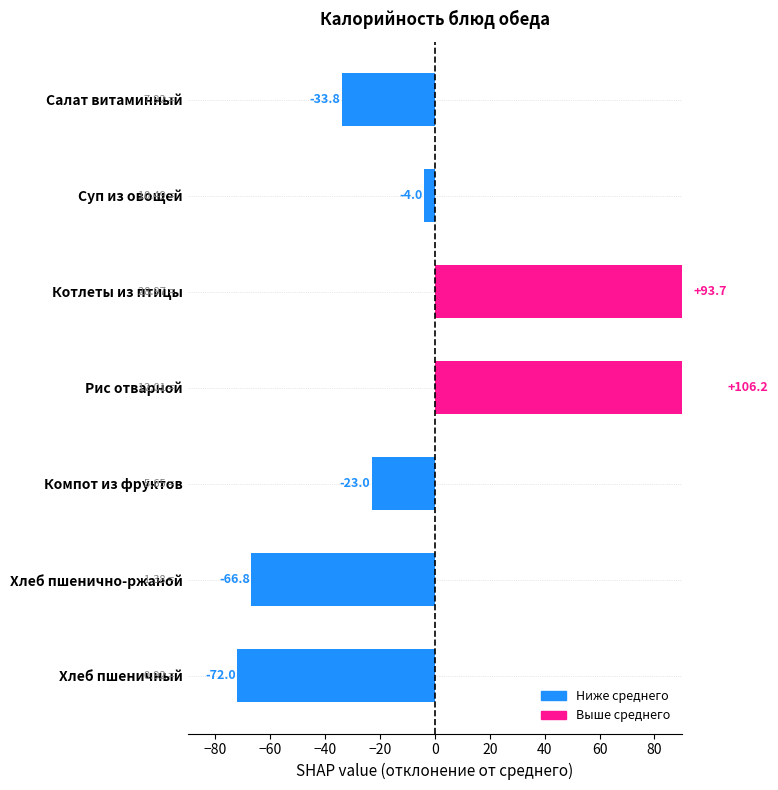

What is the value of the 2nd bar from the left?

-4.0